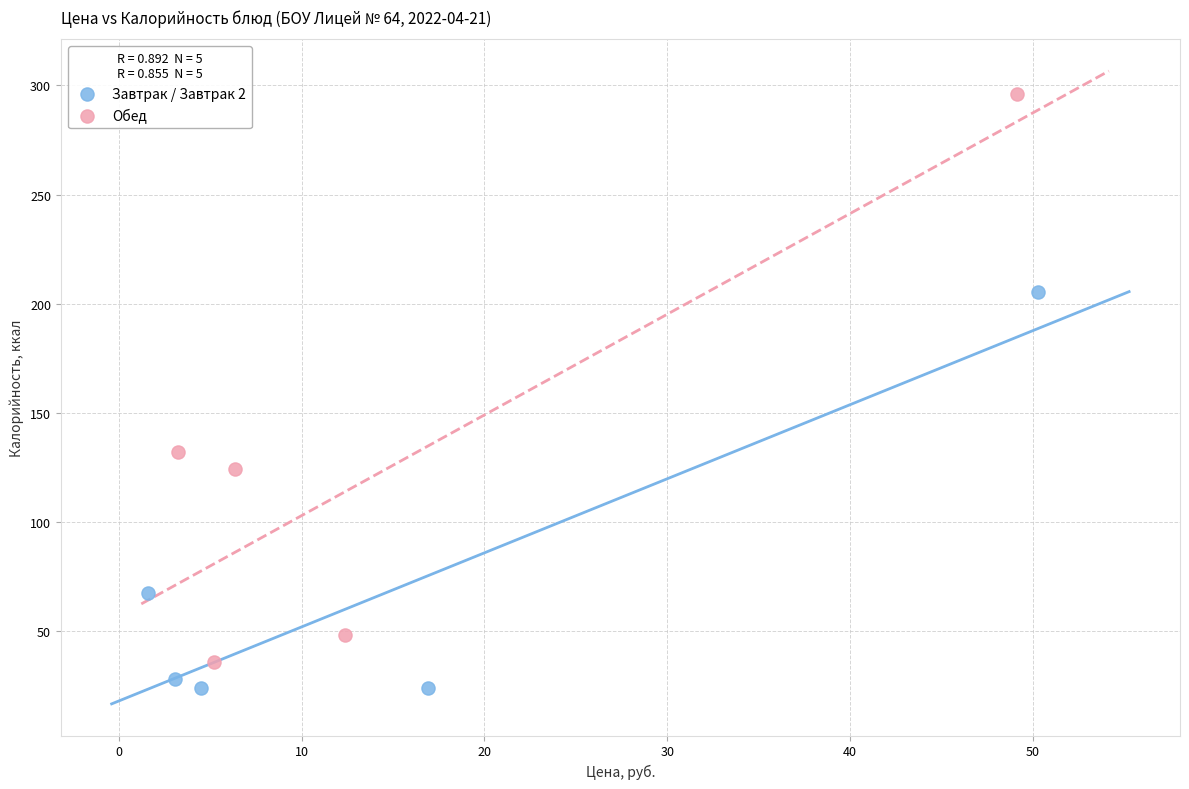

Which series reaches the minimum Y coordinate?

Завтрак / Завтрак 2